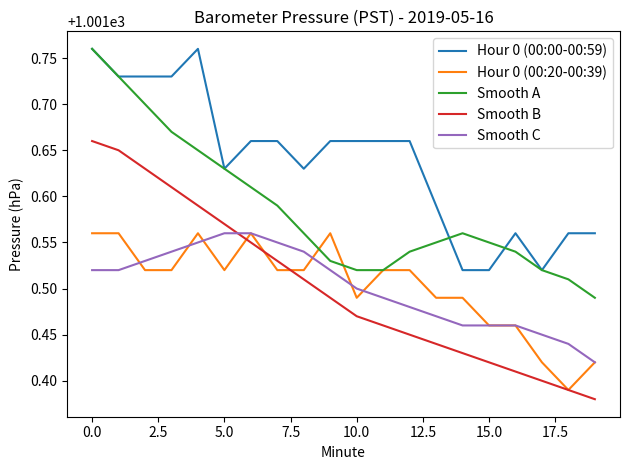

Count the Smooth B values in the range 1001 to 1002.

20